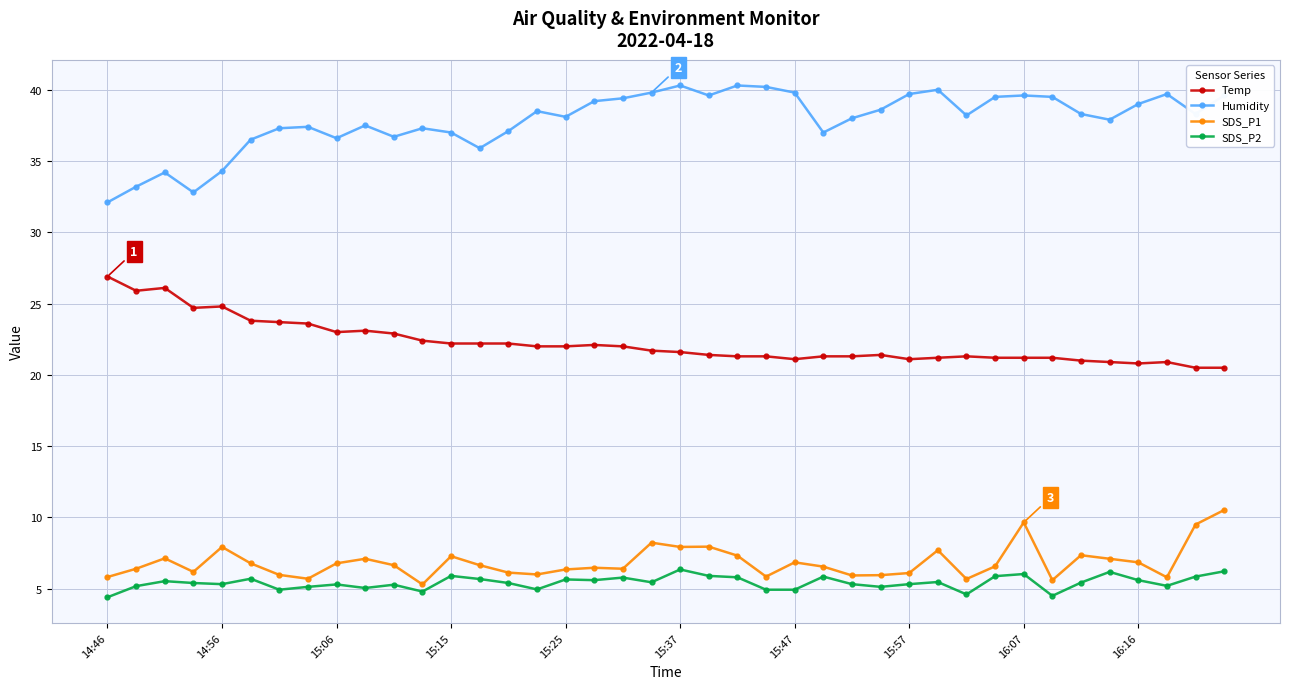

True or false: SDS_P1 has more than 1 interior local peaks.

True